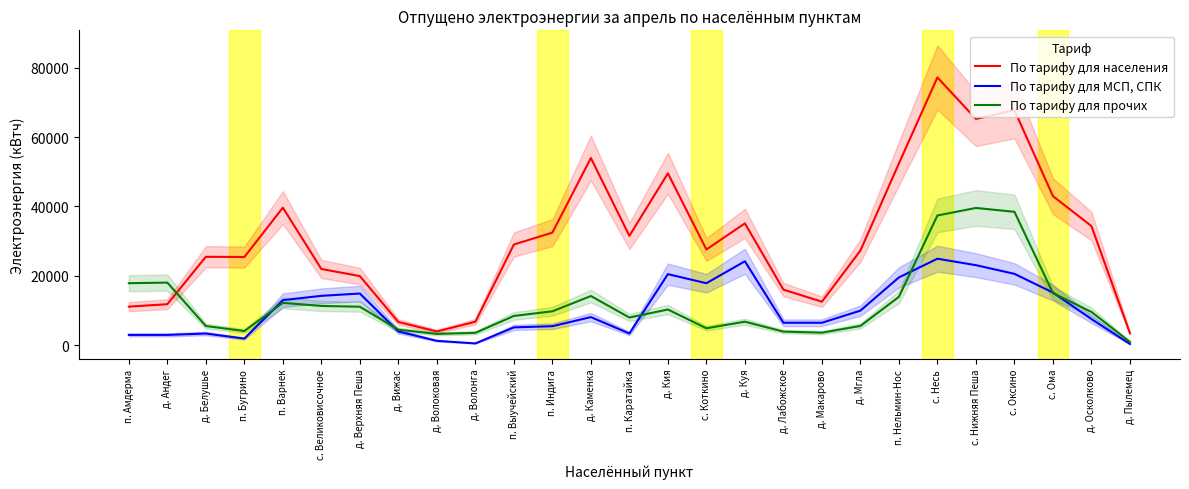

The value of По тарифу для прочих at д. Андег is 18054.0. True or false?

True